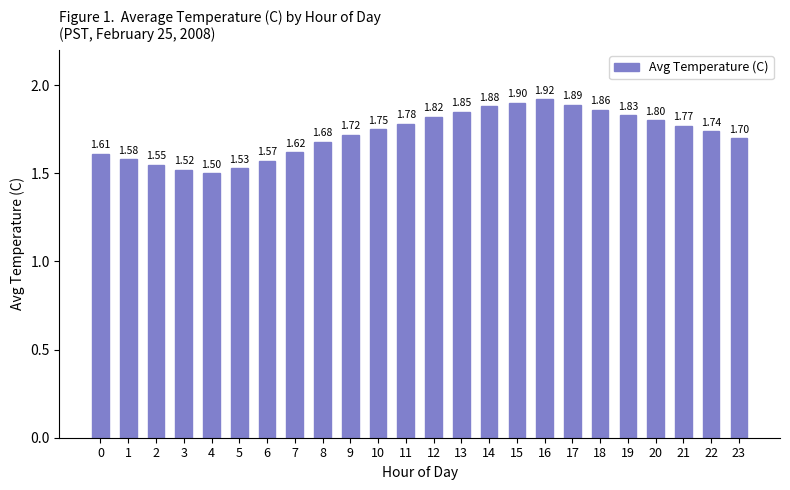

The chart shows a value of 1.7 at 8. True or false?

True